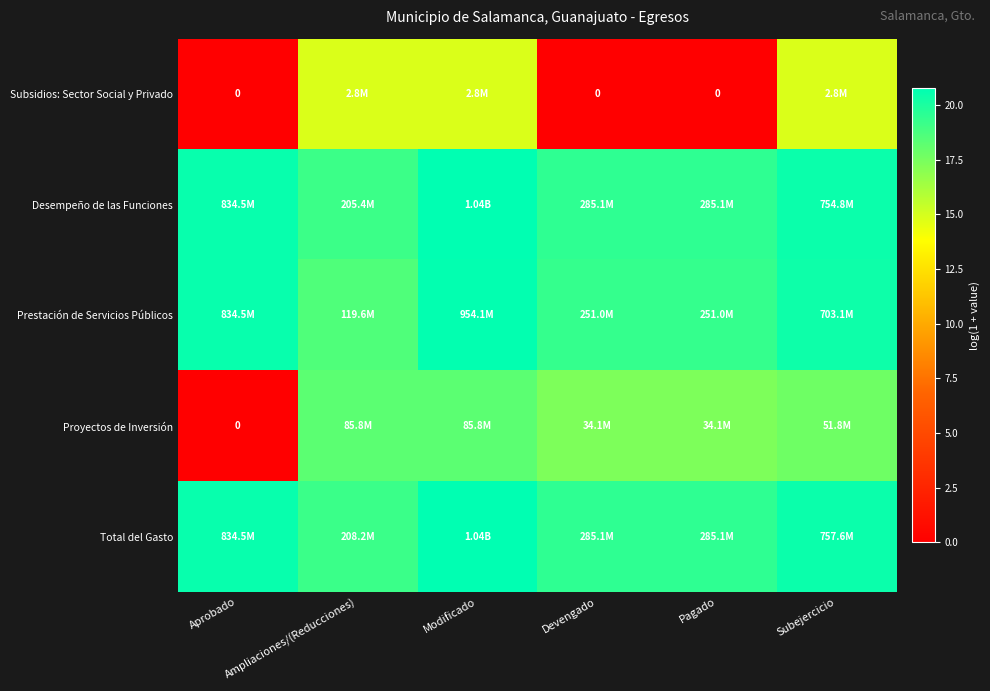

Is it true that Total del Gasto equals 20.8 at Modificado?

True